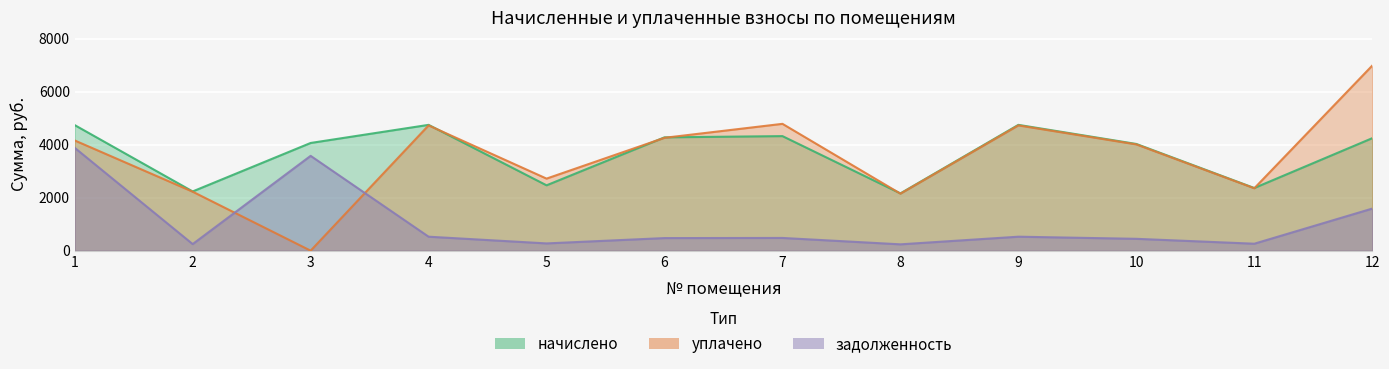

How many interior local peaks does the начислено series have?

3